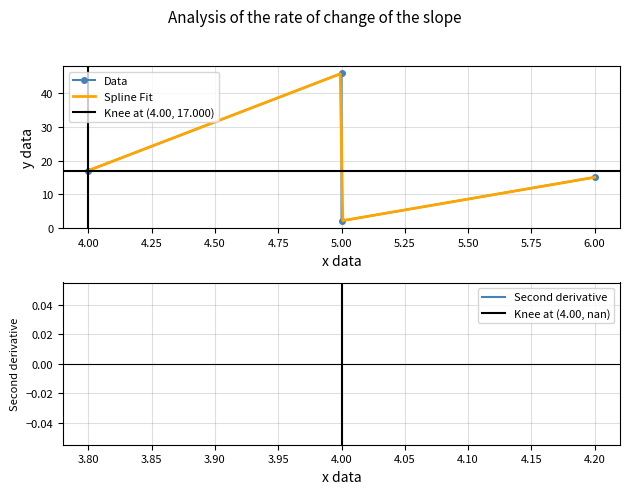

What is the lowest value of the Spline Fit series?

2.1